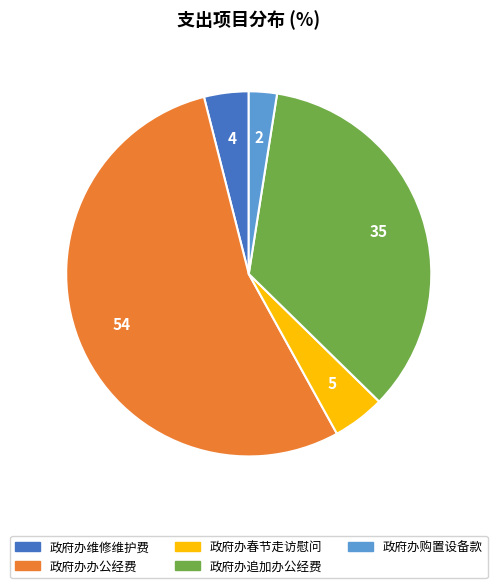

Which slice represents more than half of the pie?

政府办办公经费